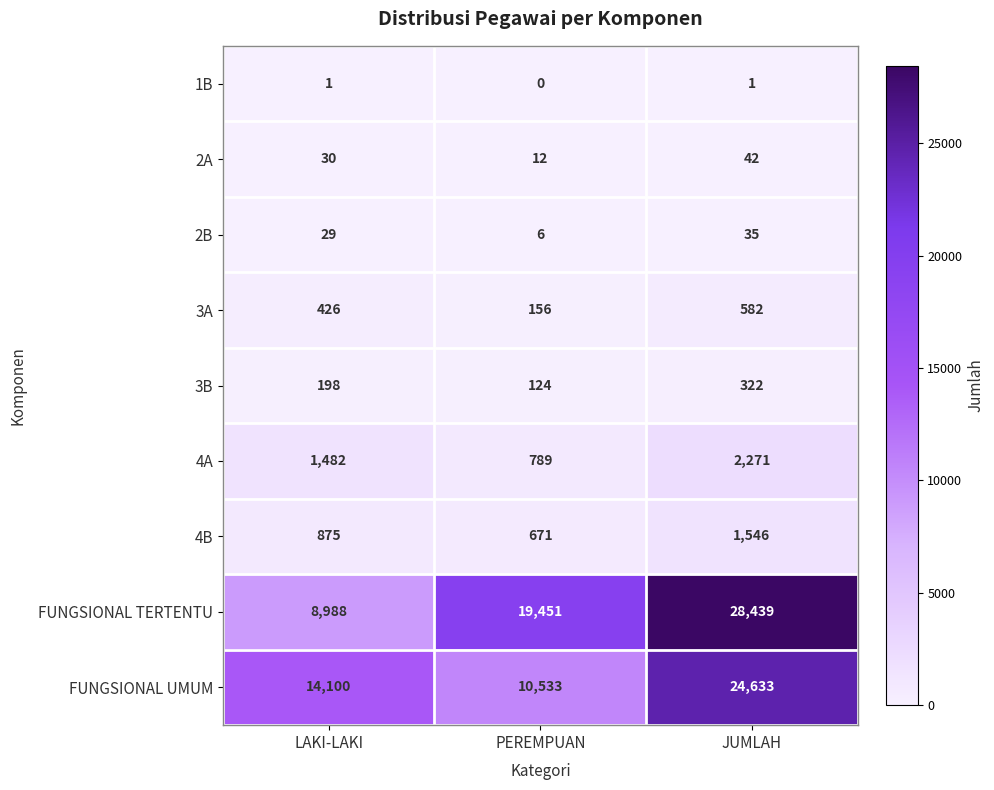

The value of 4A at PEREMPUAN is 789. True or false?

True